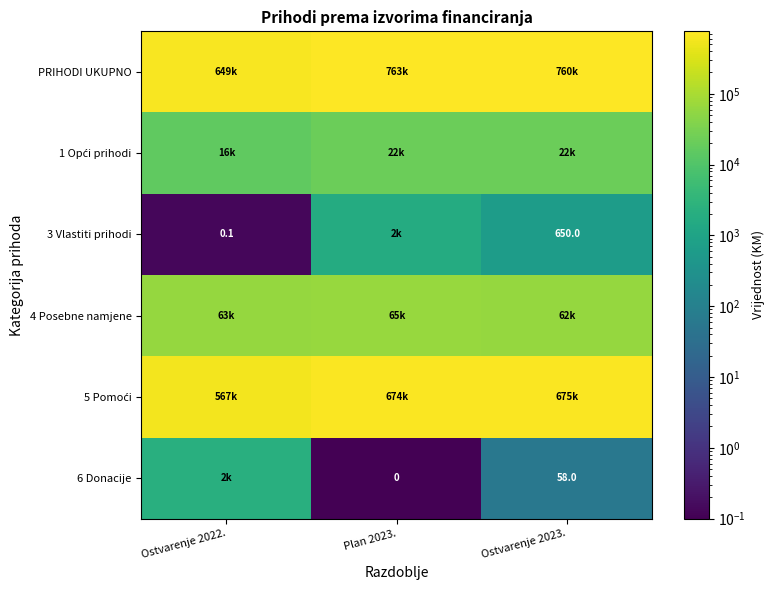

What is the difference between the highest and lowest values at Ostvarenje 2023.?

759746.1